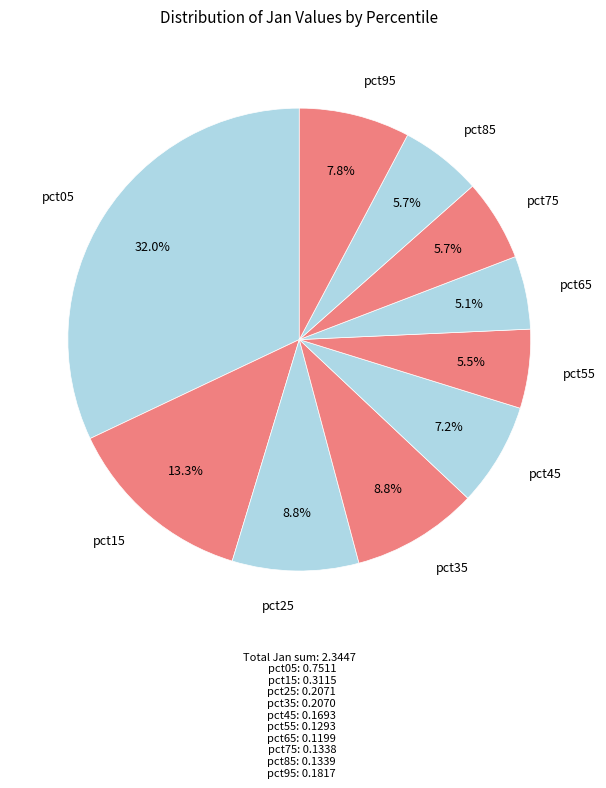

To the nearest percent, what percentage of the pie is pct25?

9%